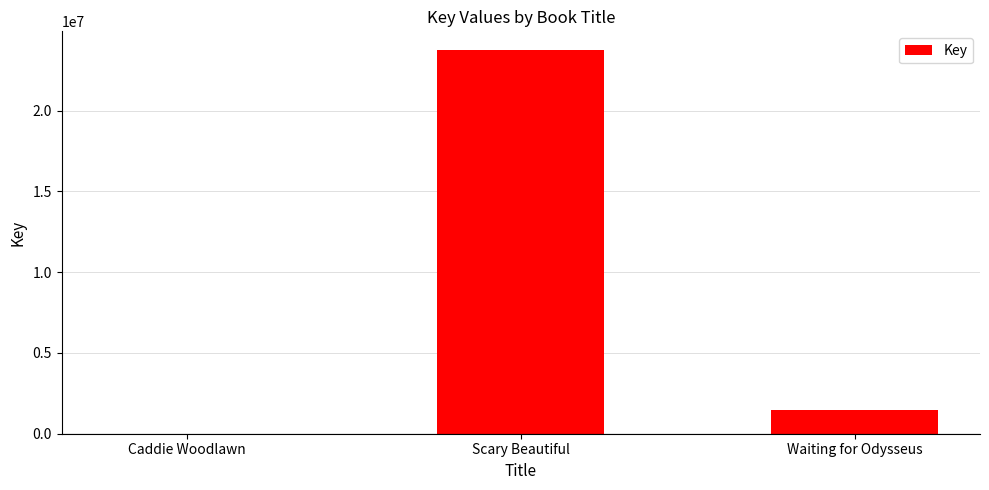

Reading left to right, what are all the values shown in this chart?

Caddie Woodlawn=6264	Scary Beautiful=23722094	Waiting for Odysseus=1464360